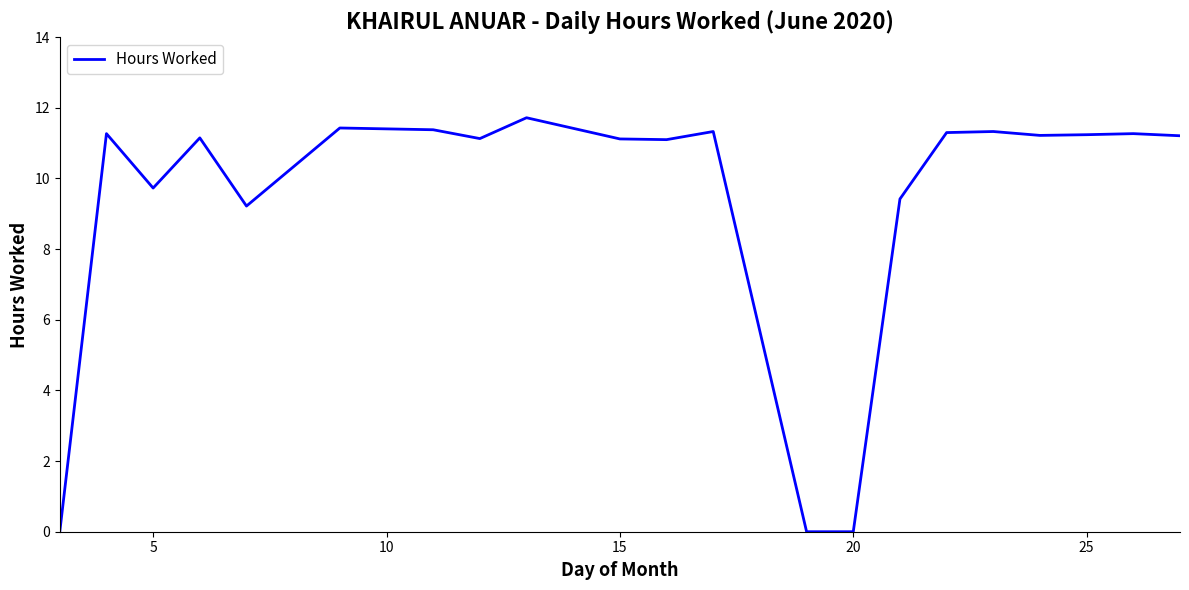

What is the difference between the maximum and minimum values?

11.7